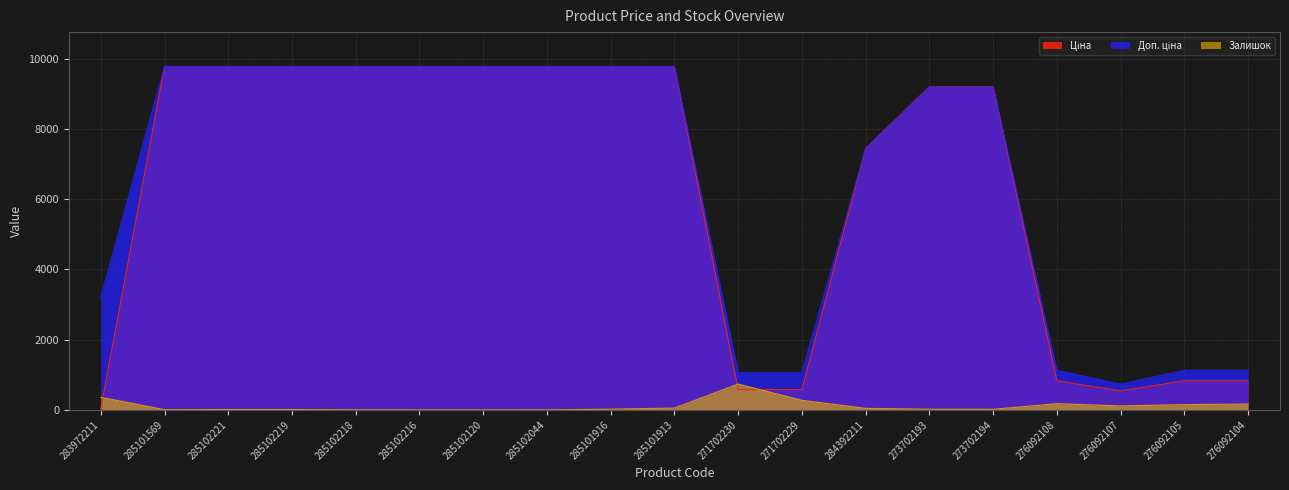

How many data points does each series have?

19